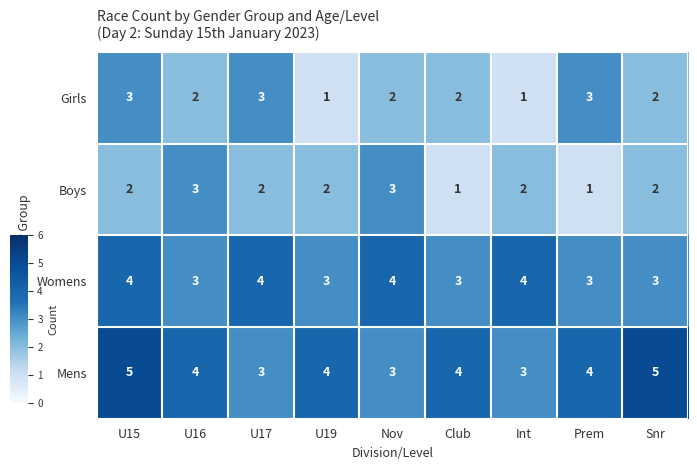

At U15, list the series in order from largest to smallest.

Mens, Womens, Girls, Boys